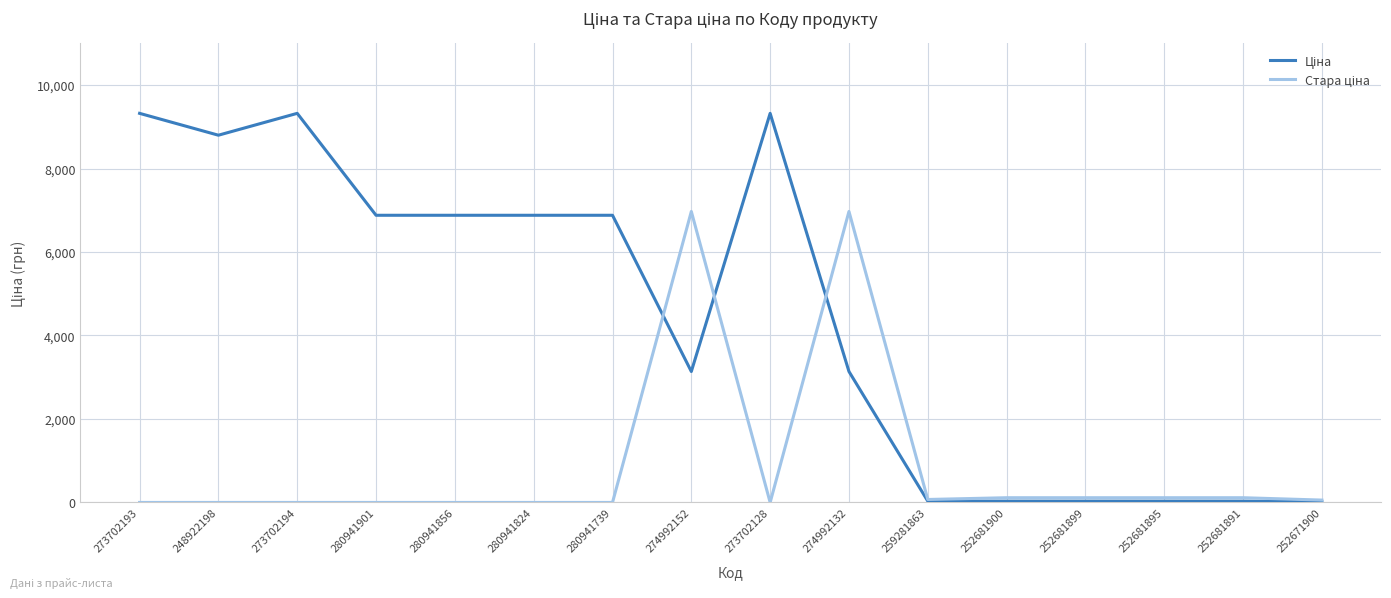

What is the total value across all series at 273702128?

9321.4